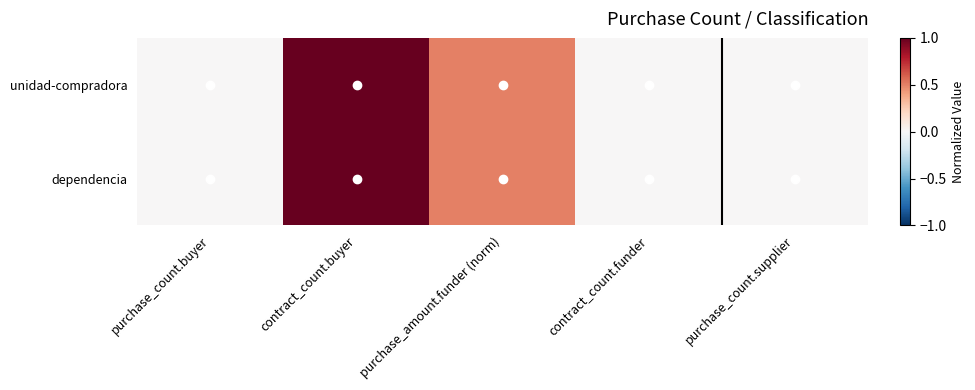

Between contract_count.buyer and purchase_amount.funder (norm), which series saw the biggest shift?

unidad-compradora